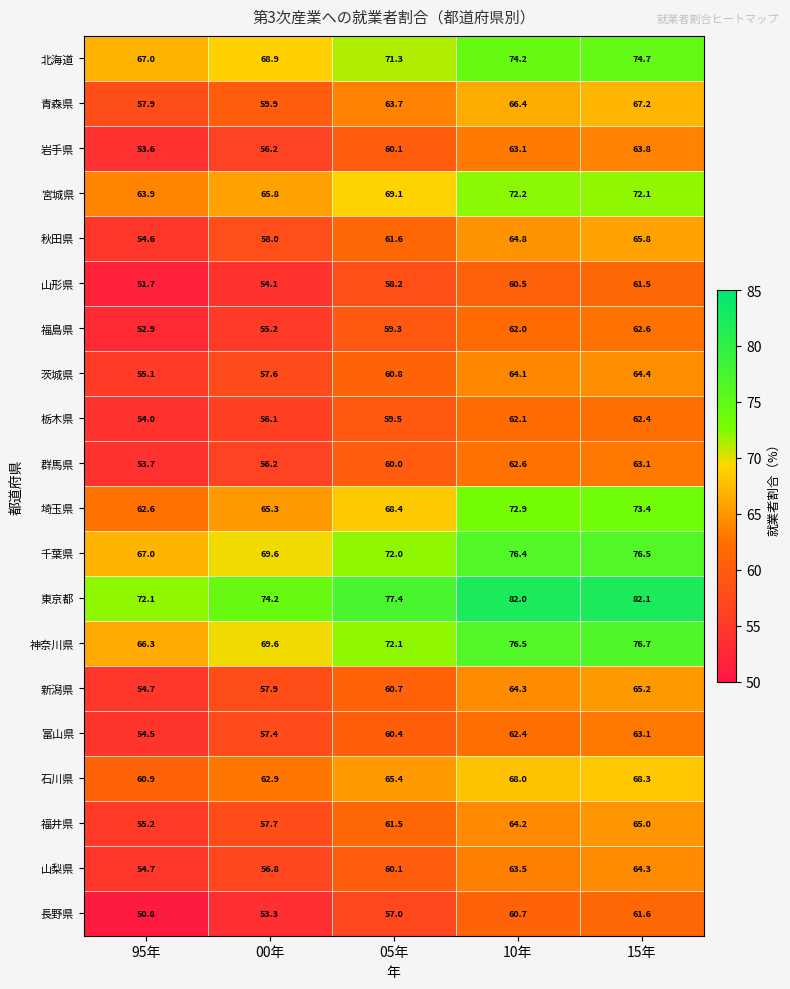

List the labels in order of 宮城県 value, largest first.

10年, 15年, 05年, 00年, 95年